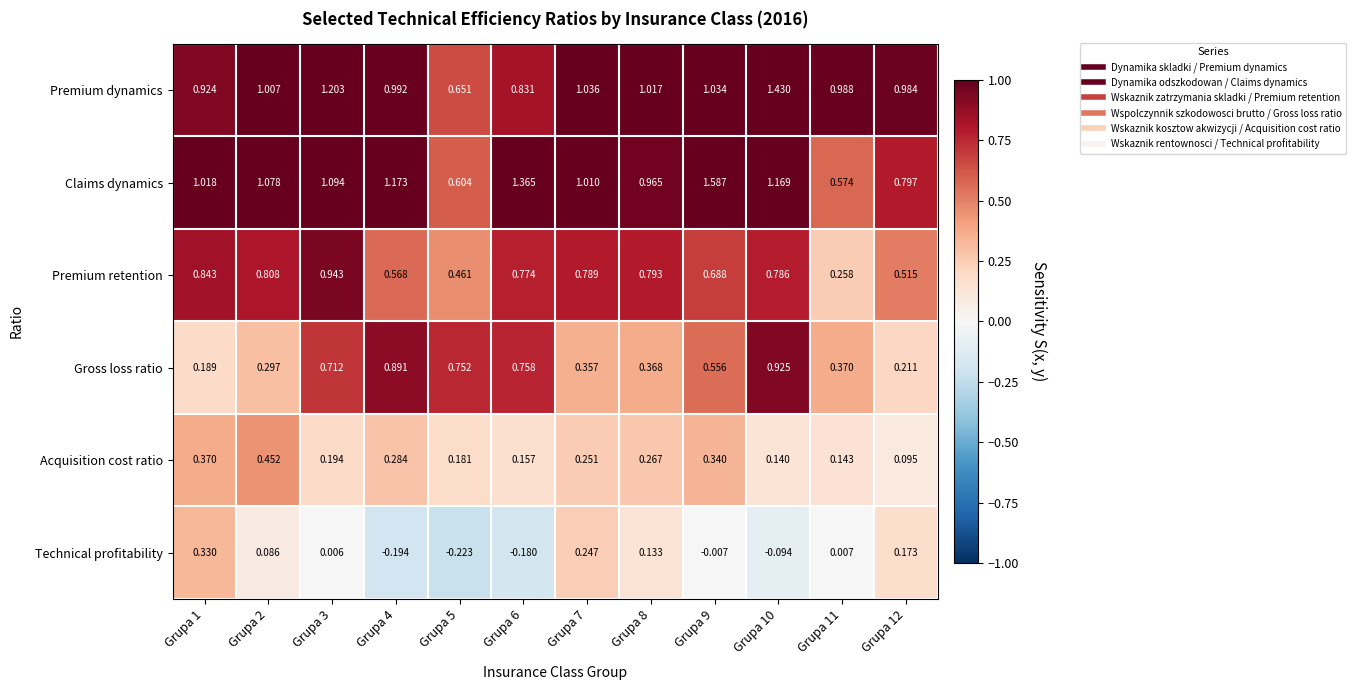

Which series has the largest range (max minus min)?

Claims dynamics